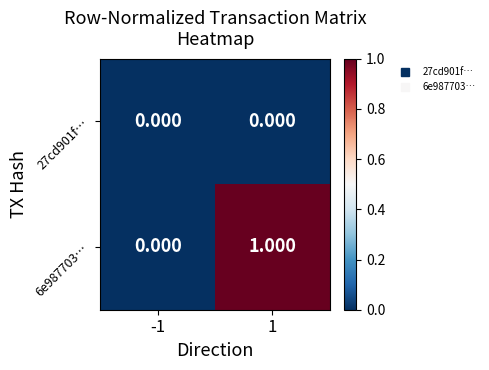

Between -1 and 1, which series saw the biggest shift?

6e987703…